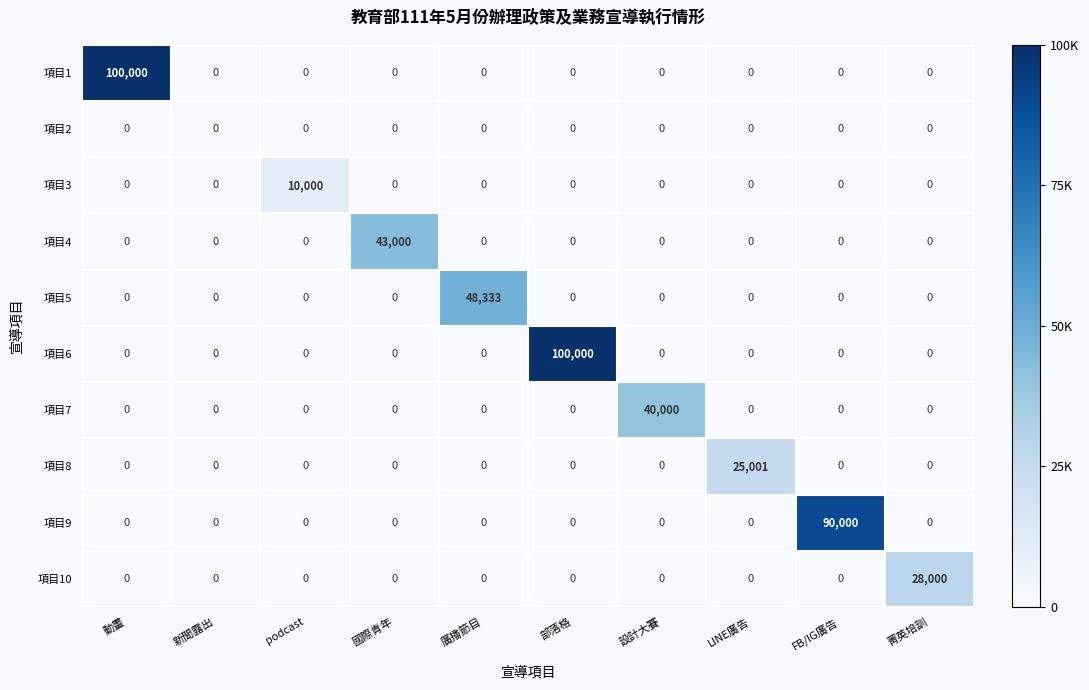

What is the average value of the 項目6 series?

10000